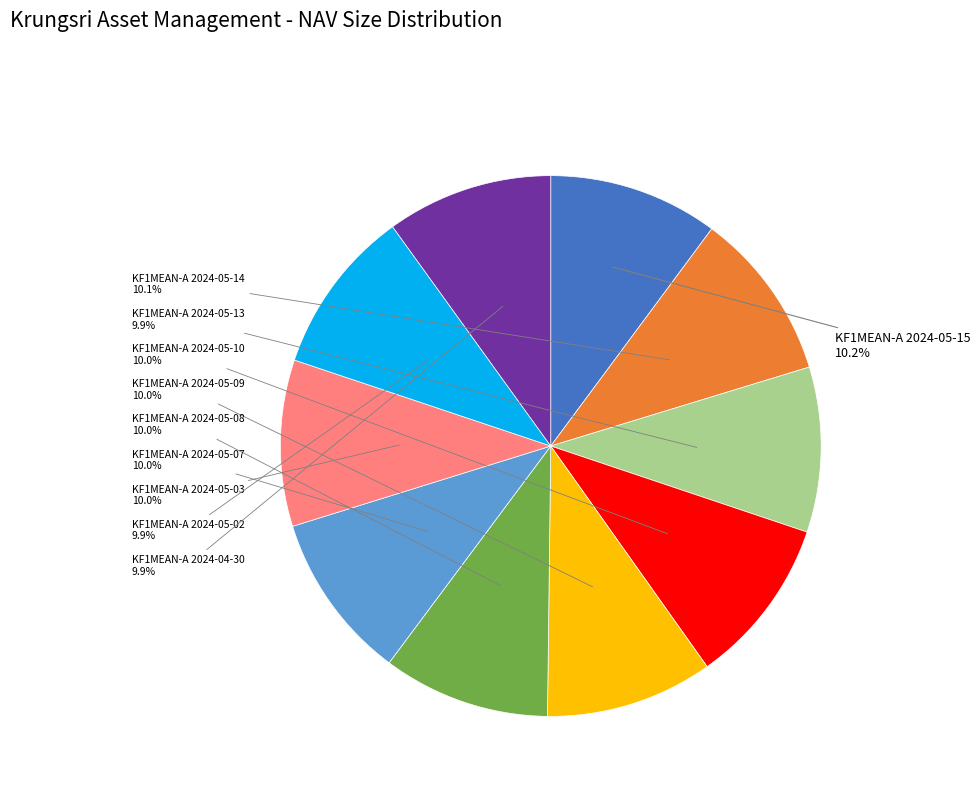

Is KF1MEAN-A 2024-04-30 the majority of the pie?

No